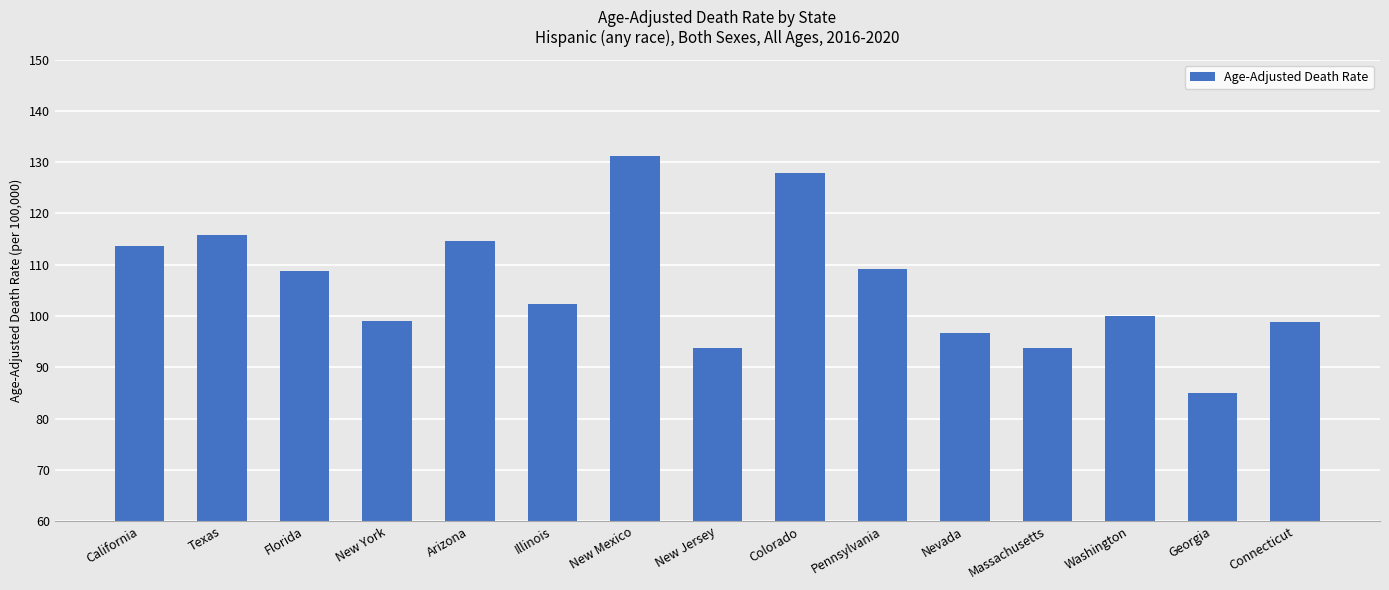

The value at Florida is 108.7. True or false?

True